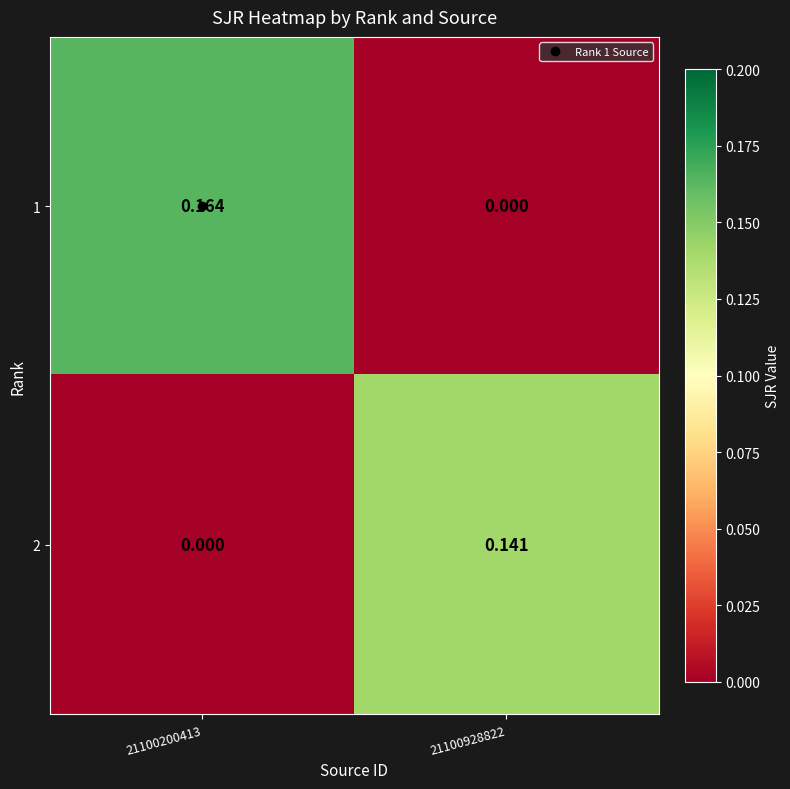

Which label corresponds to the smallest value in the chart?

21100928822